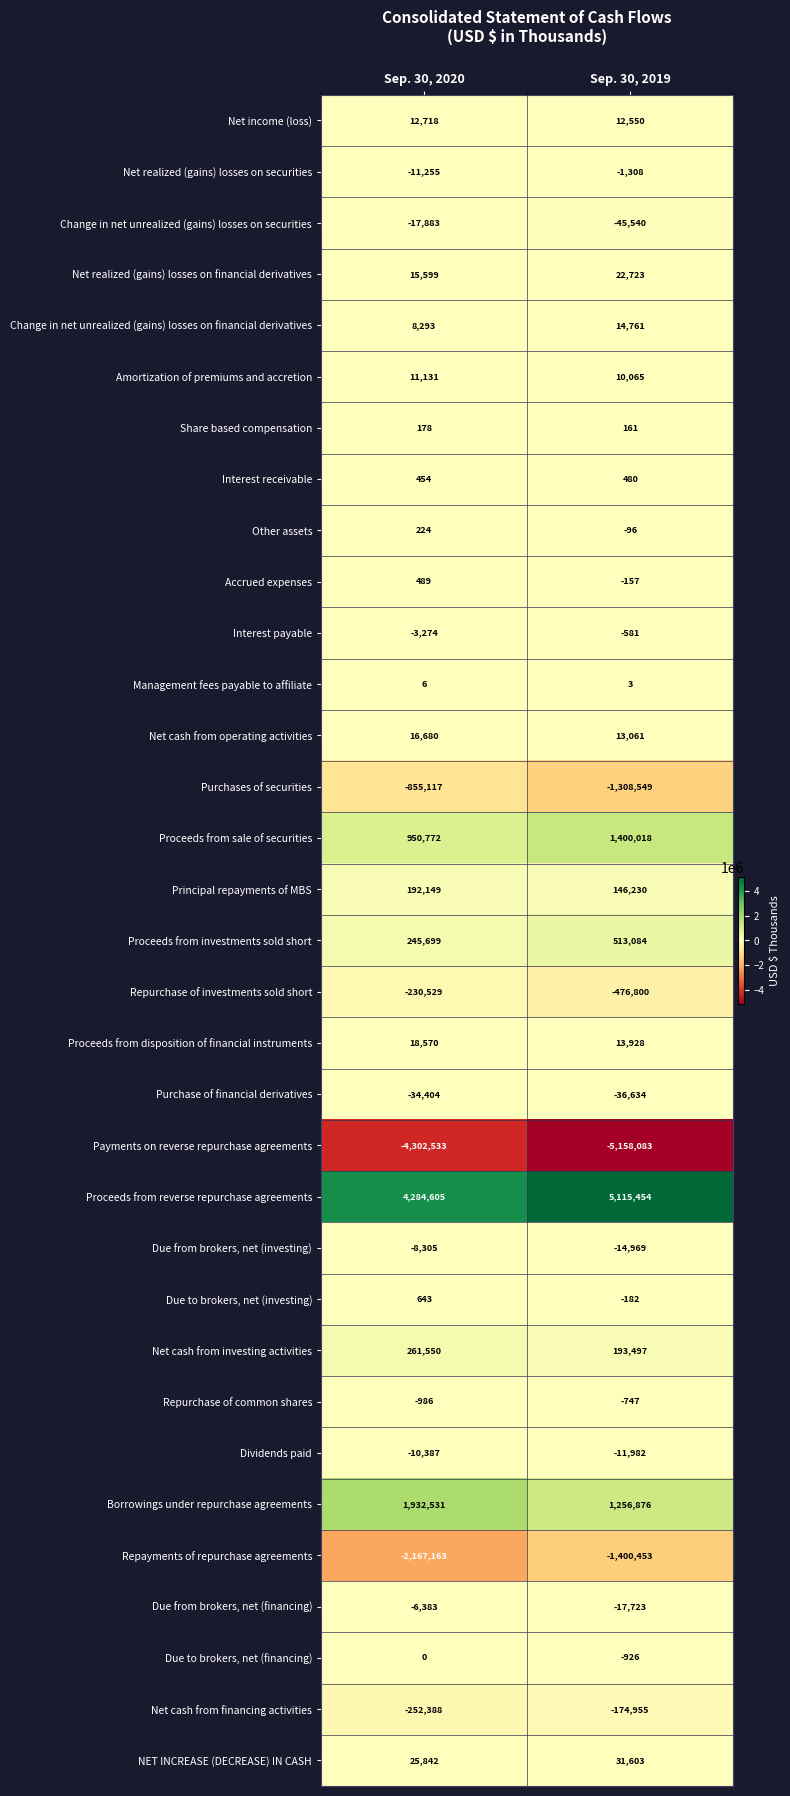

Read the Management fees payable to affiliate value at Sep. 30, 2020.

6